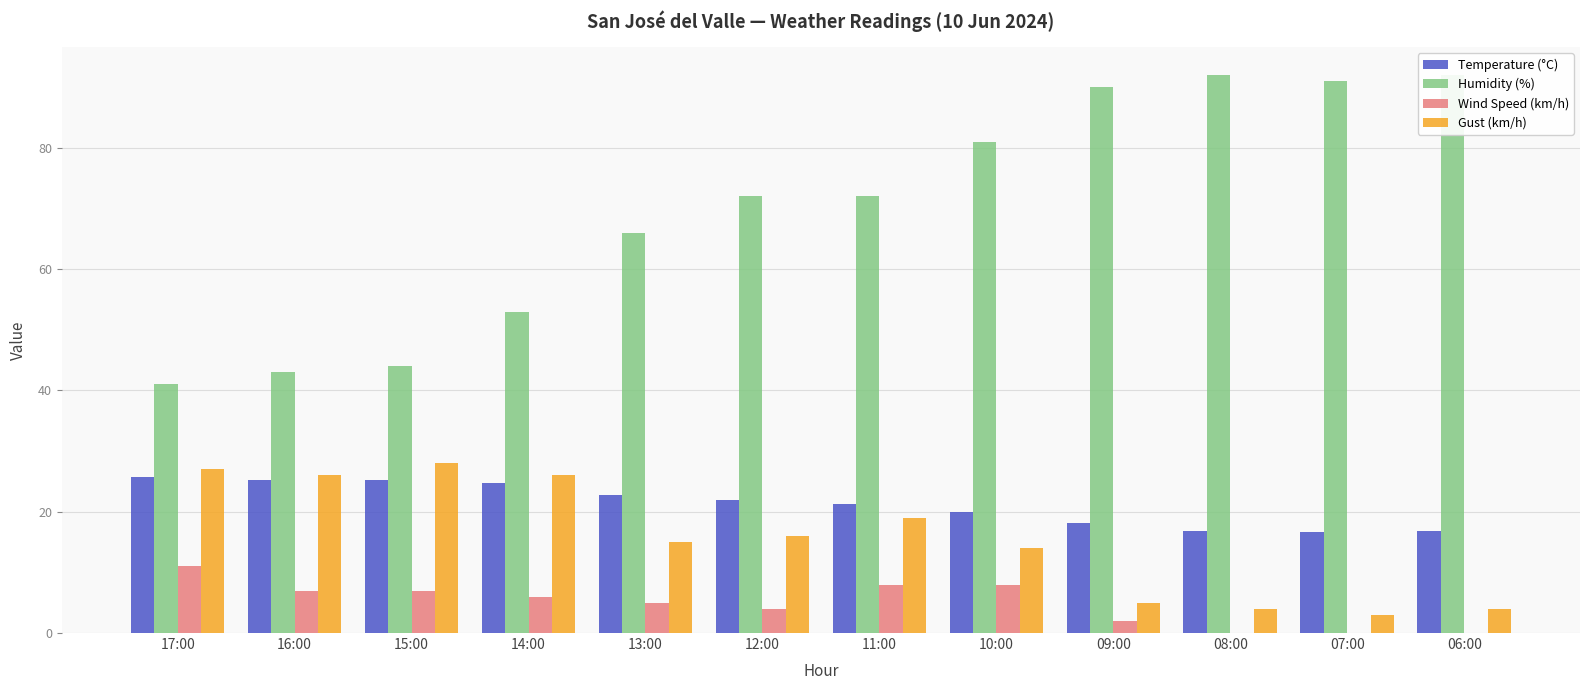

How many data points does each series have?

12